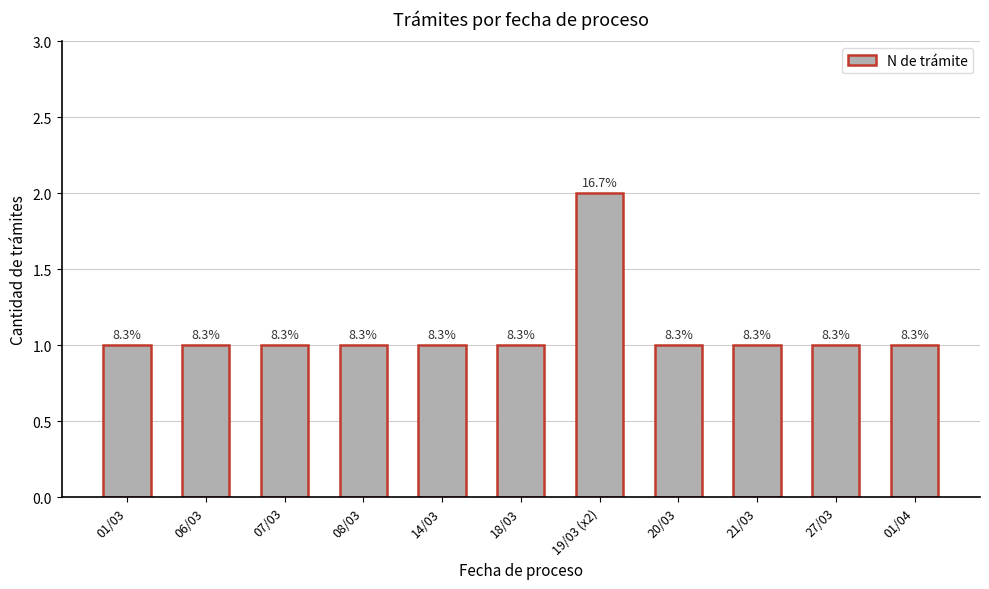

How many bars are there in total?

11